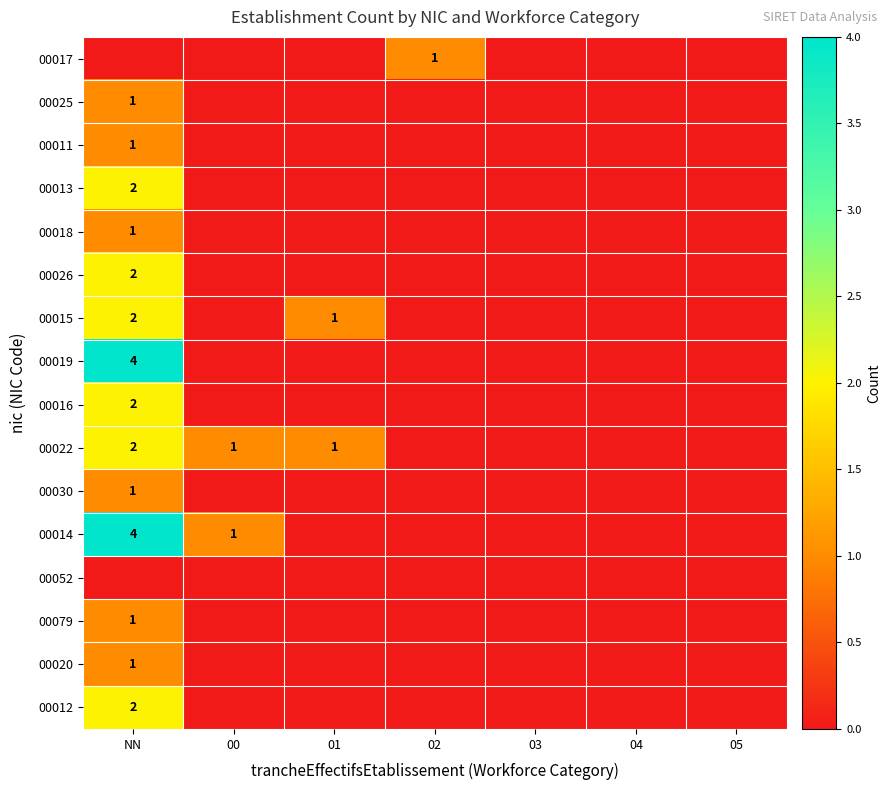

The 00015 series shows 0 at 01. True or false?

False